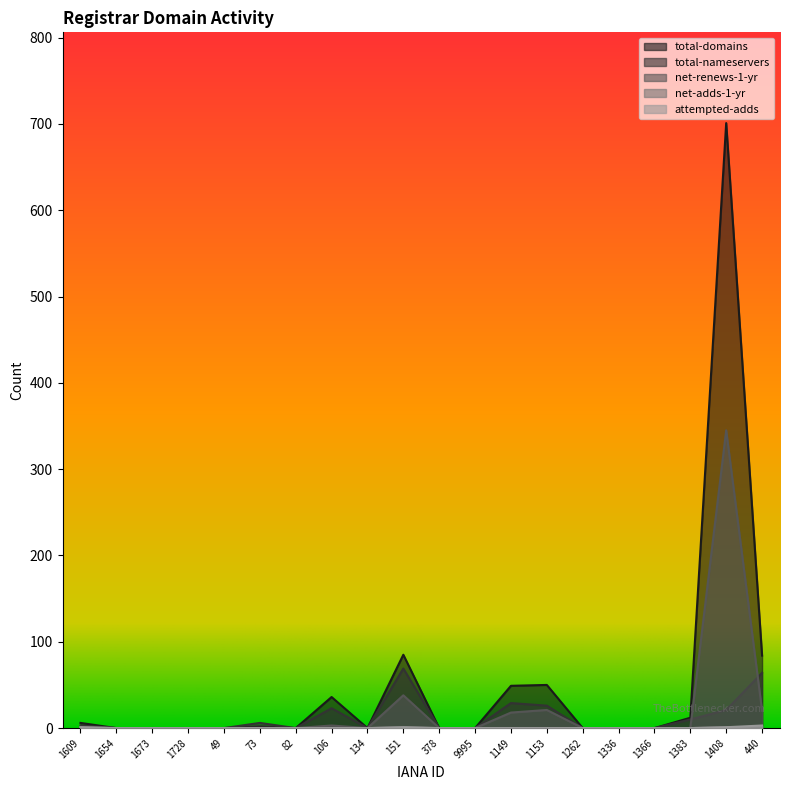

True or false: attempted-adds and net-adds-1-yr intersect in this chart.

False